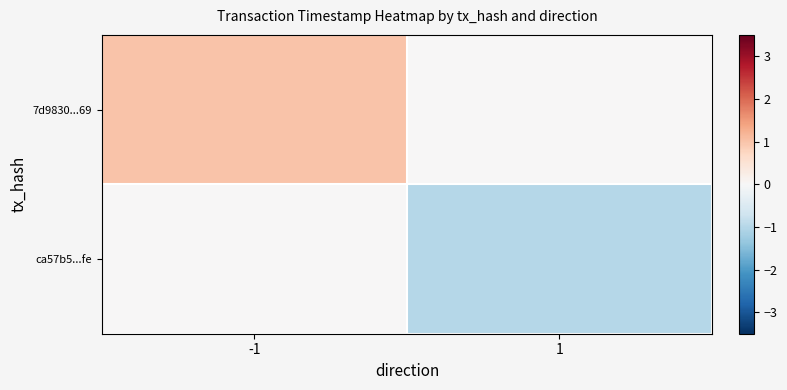

Reading left to right, transcribe all the data shown in this chart.

7d9830...69: -1=1	1=0
ca57b5...fe: -1=0	1=-1